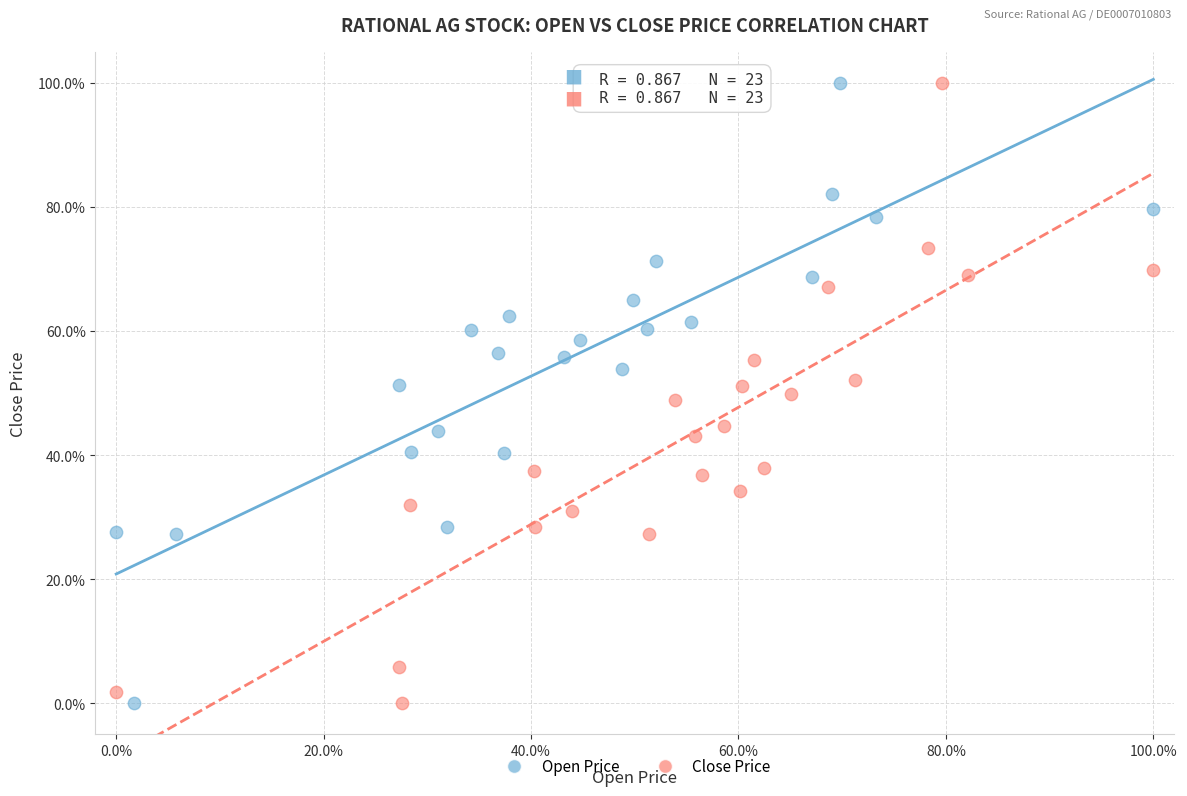

What are all the series names shown in the legend?

Open Price, Close Price